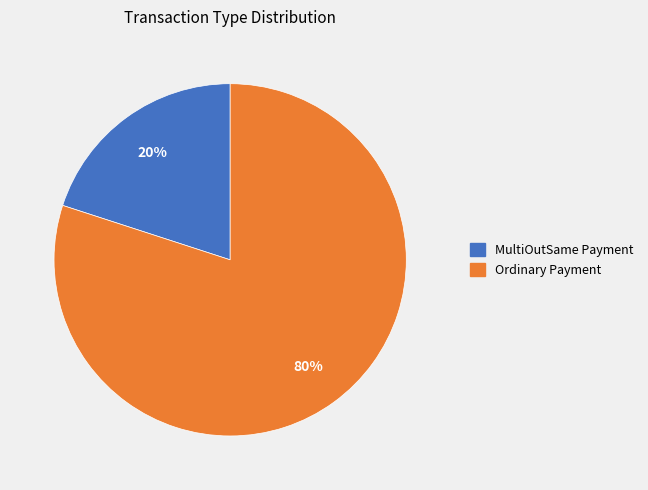

The MultiOutSame Payment slice represents 7% of the pie. True or false?

False